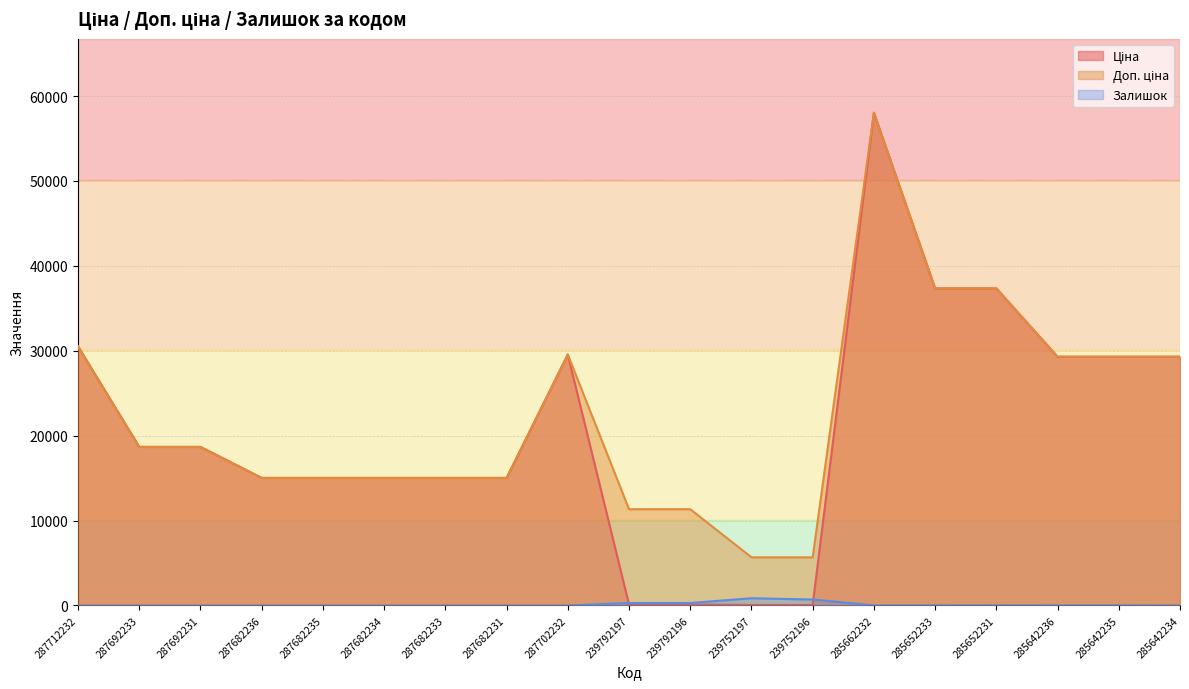

What is the difference between the highest and lowest values at 287712232?

30512.3